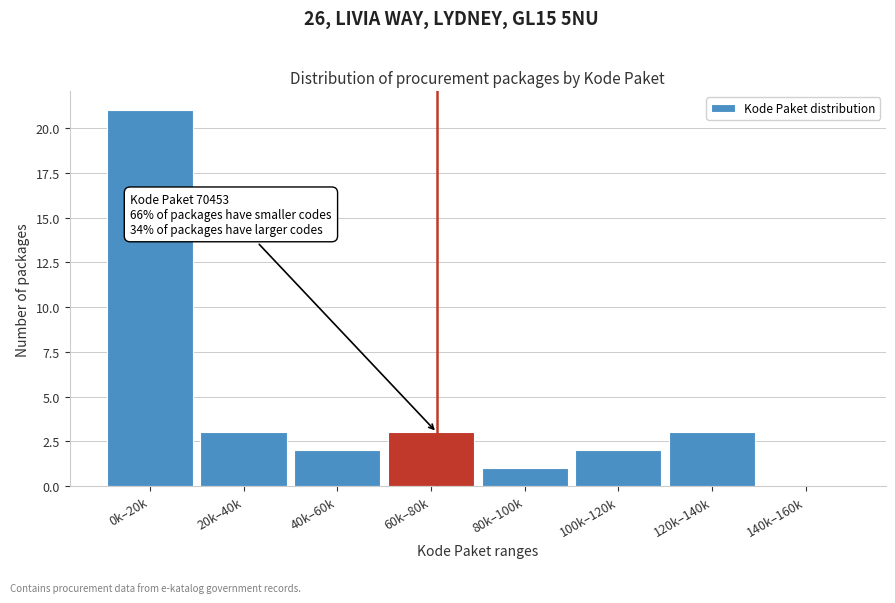

Reading left to right, transcribe all the data shown in this chart.

0k–20k=21	20k–40k=3	40k–60k=2	60k–80k=3	80k–100k=1	100k–120k=2	120k–140k=3	140k–160k=0